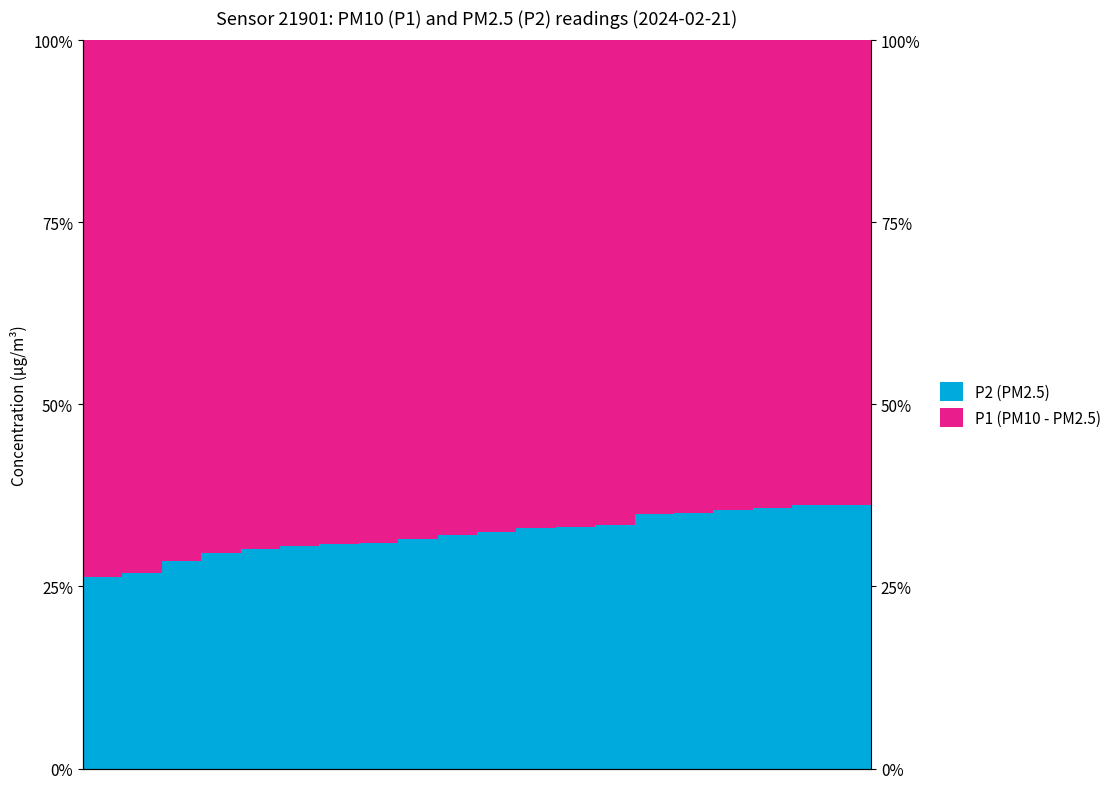

Is the value of P1 (PM10 - PM2.5) at 13 greater than the value of P2 (PM2.5) at 11?

Yes